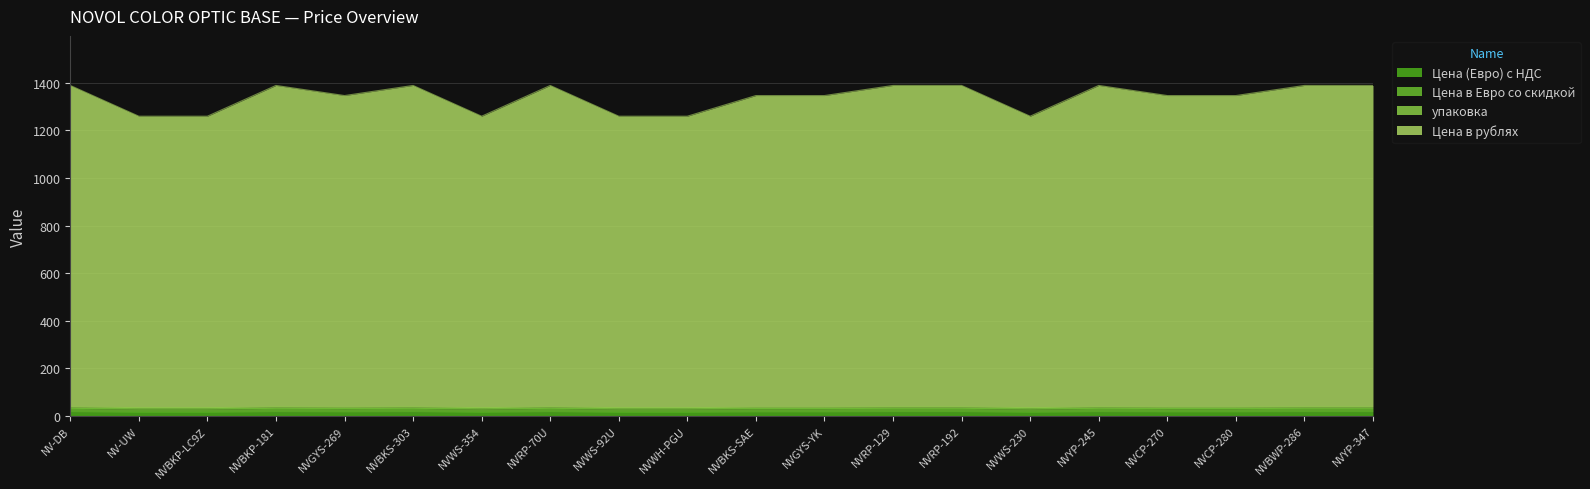

What is the average value of the Цена в Евро со скидкой series?

30.1